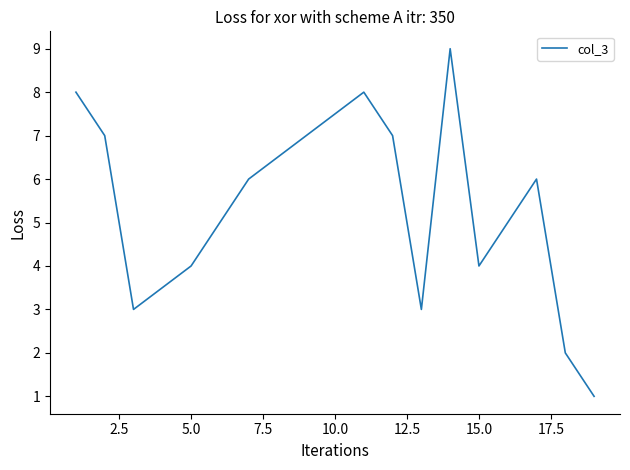

What is the minimum value shown in the chart?

1.0